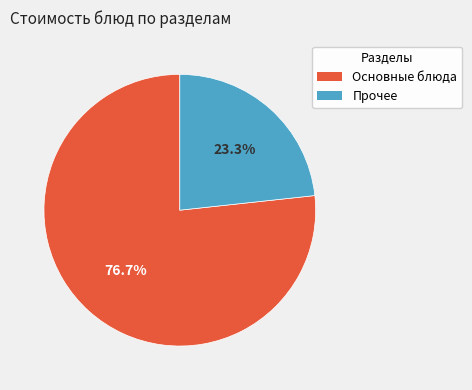

To the nearest percent, what is the difference between the largest and smallest slice percentages?

53%